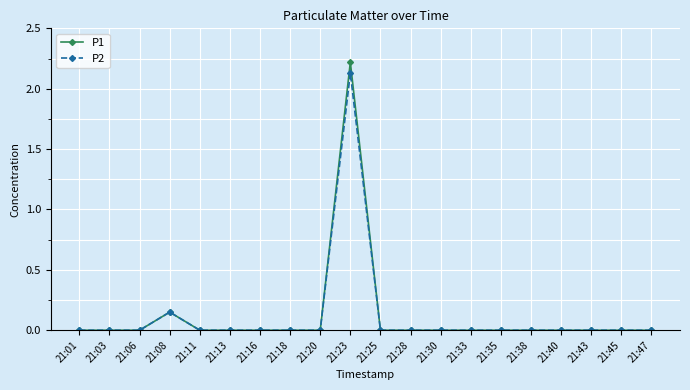

True or false: P1 has more than 0 points higher than both neighbors.

True